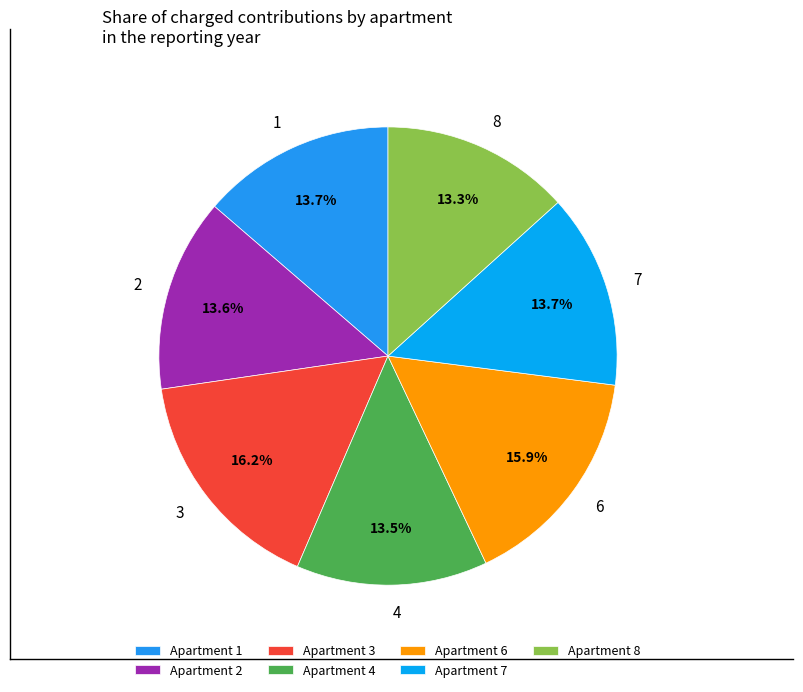

Approximately how many times larger is the value at 3 compared to 7?

1.2